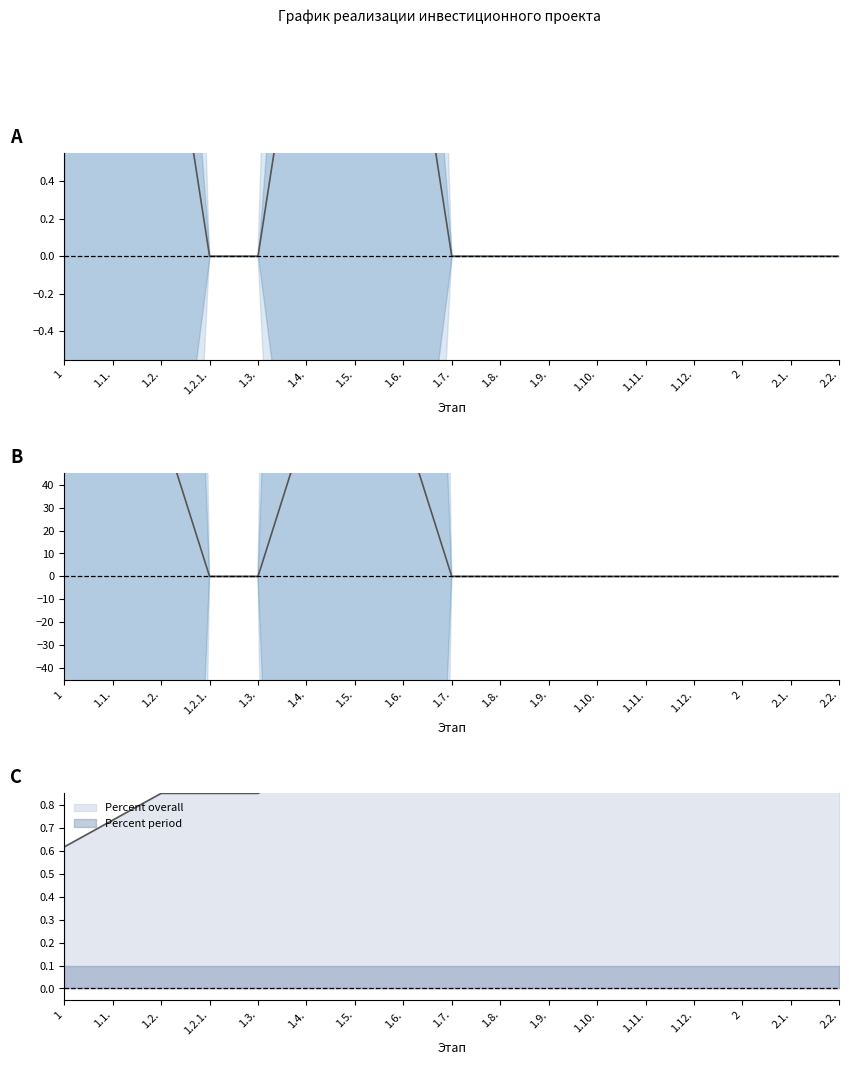

Reading left to right, list all the values displayed in this chart.

66.7	66.7	66.7	0.0	0.0	66.7	66.7	66.7	0.0	0.0	0.0	0.0	0.0	0.0	0.0	0.0	0.0